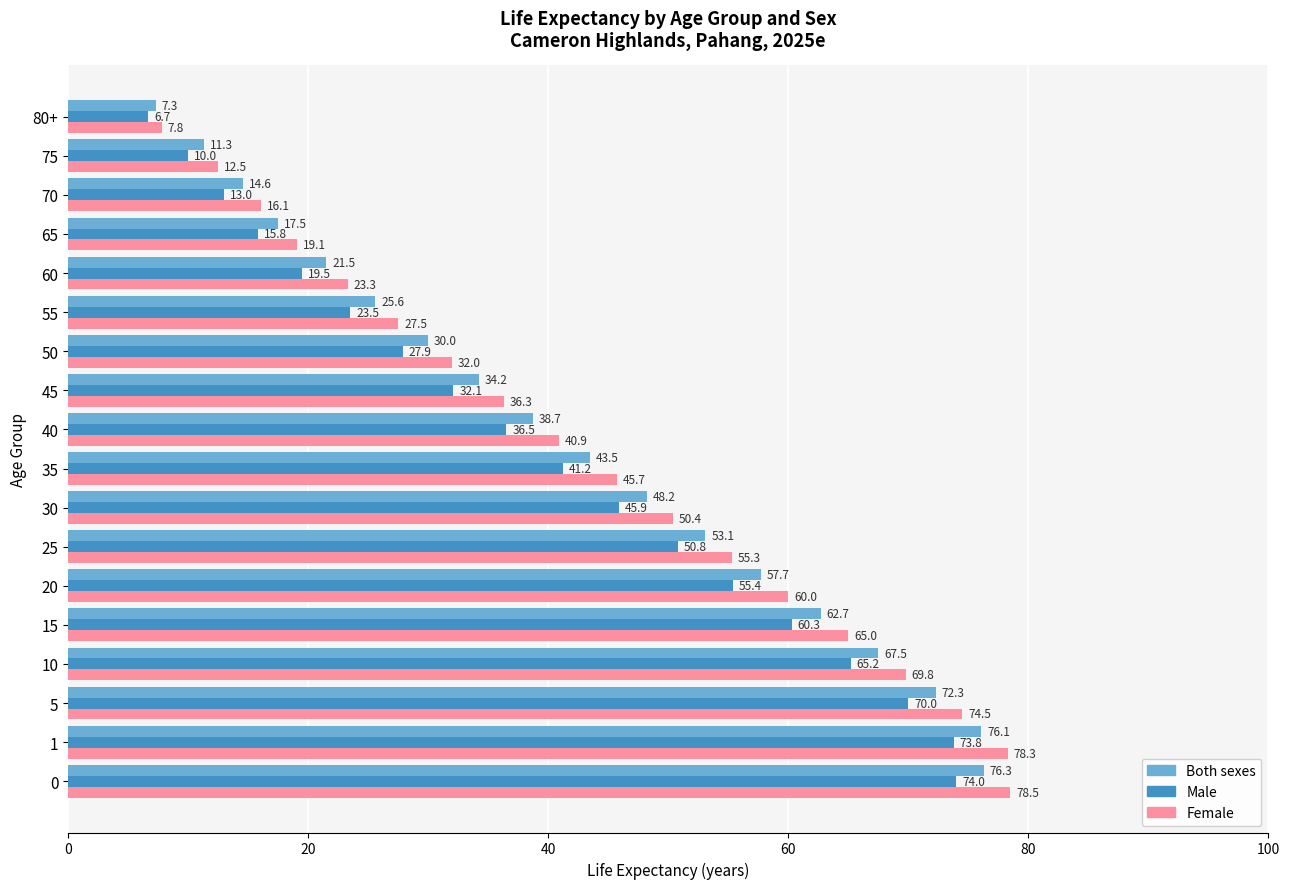

The value of Male at 60 is 8.6. True or false?

False